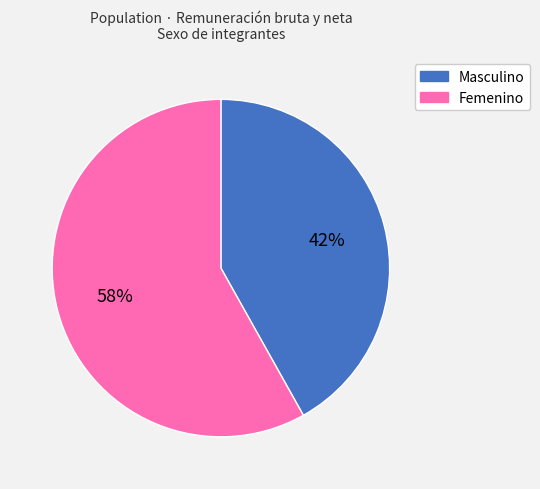

Do Masculino and Femenino together represent more than half of the pie?

Yes